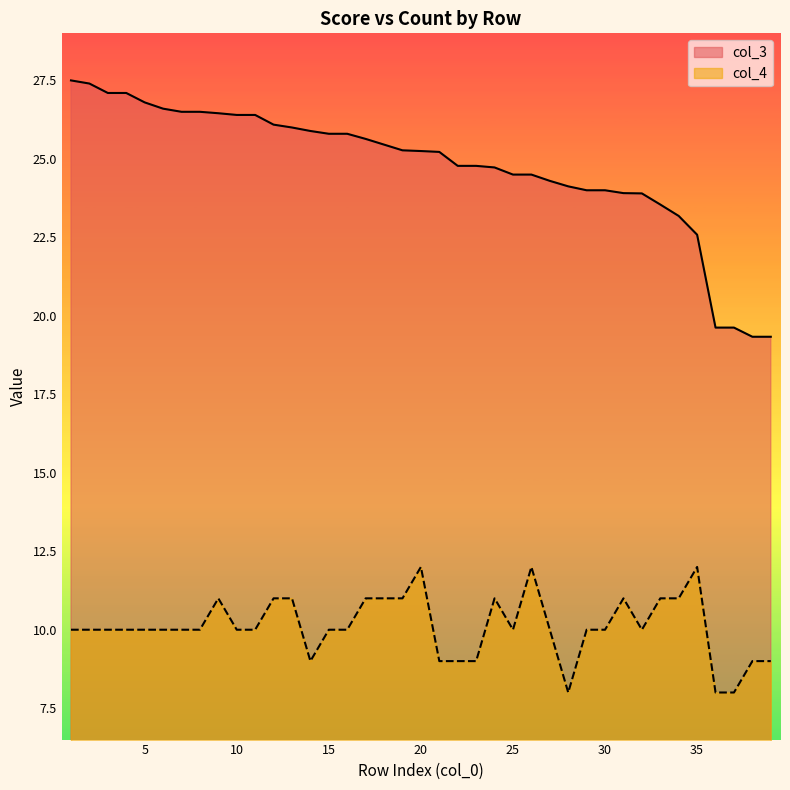

Does the chart display data point markers on the line(s)?

No